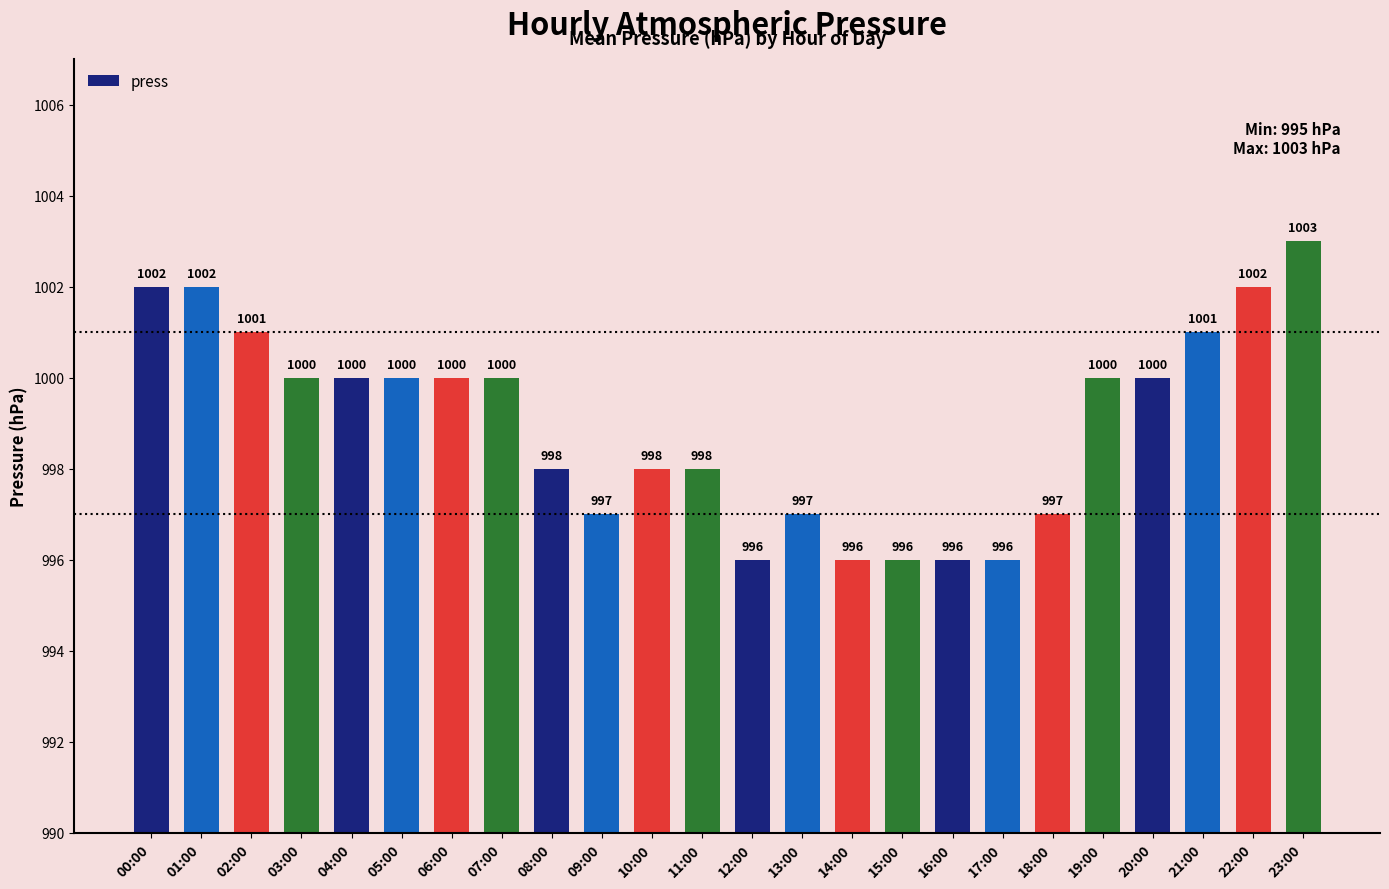

What is the greatest value displayed?

1003